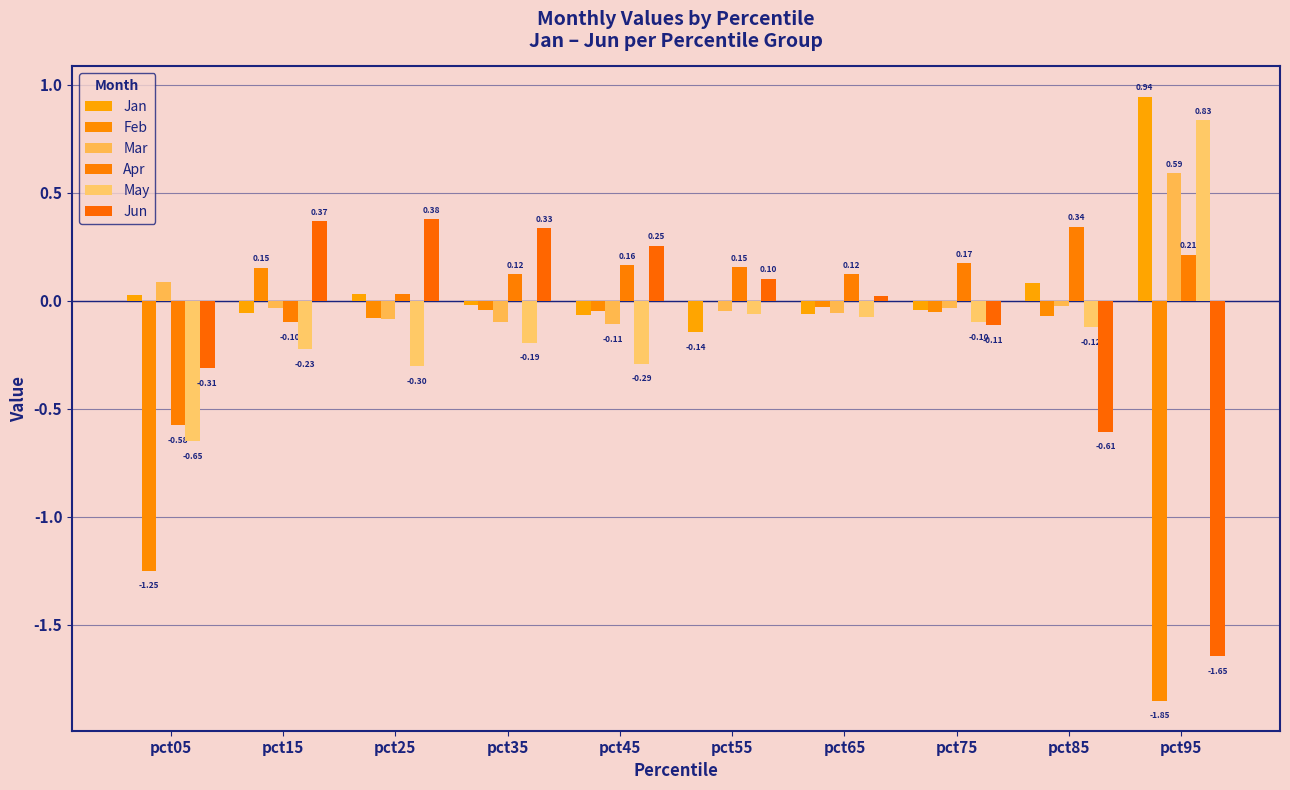

How many categories are shown in the chart?

10